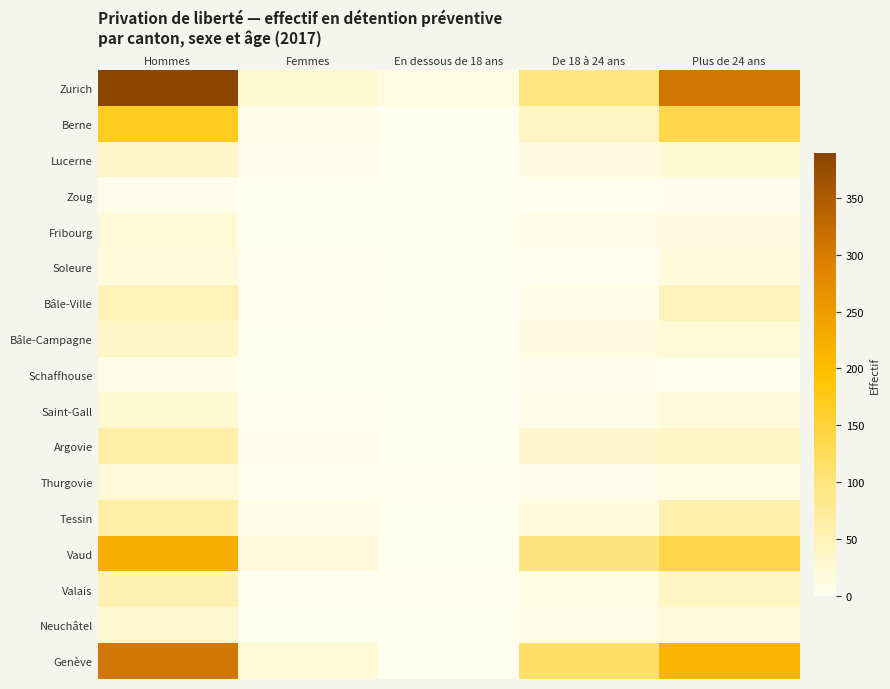

What is the total value across all series at Femmes?

109